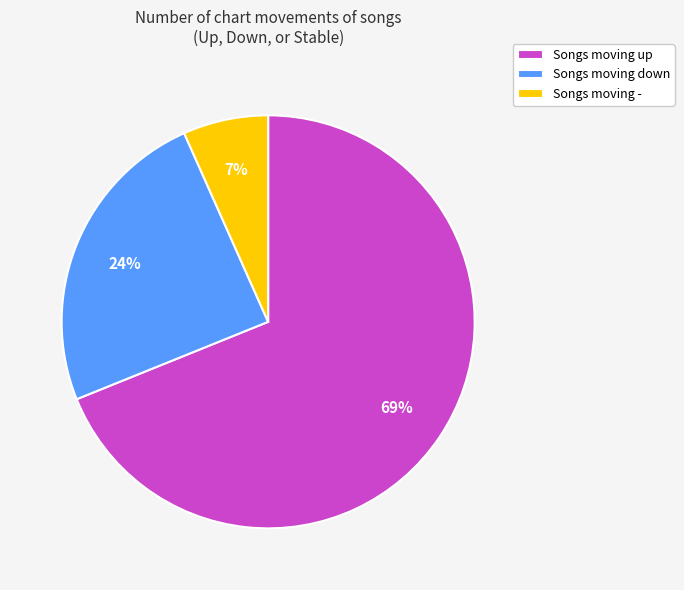

To the nearest percent, what percentage of the pie is Songs moving down?

24%